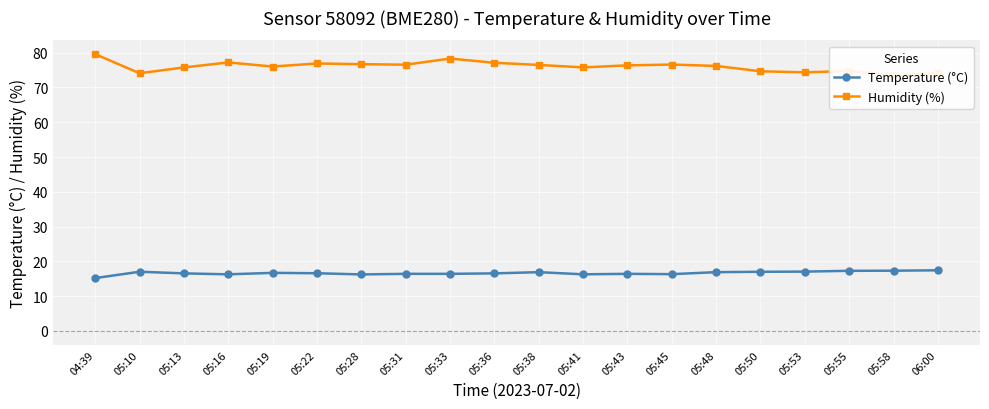

What is the difference between the Humidity (%) values at 05:58 and 05:50?

1.1